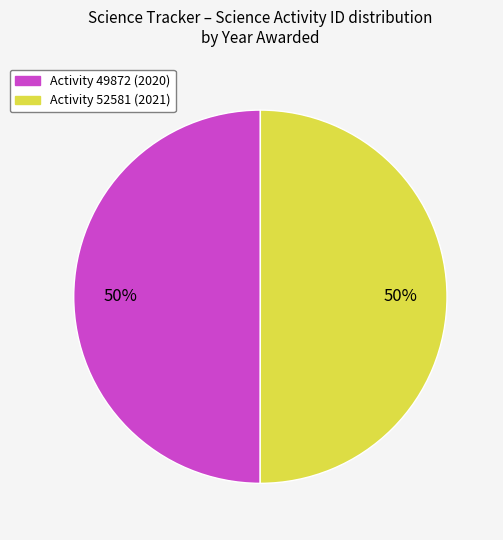

To the nearest percent, what is the average slice percentage?

50%